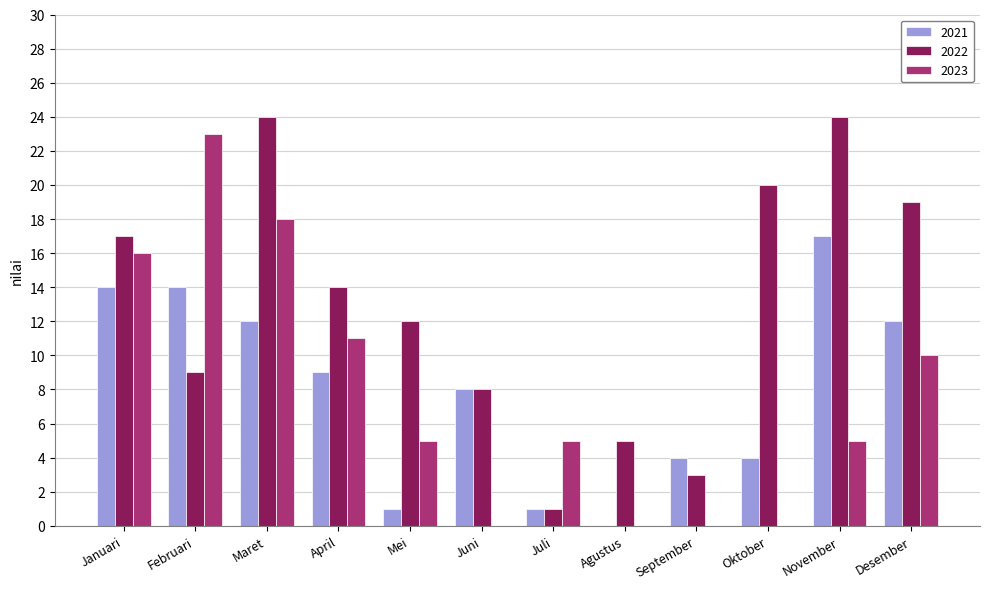

At which label does 2023 reach its peak?

Februari